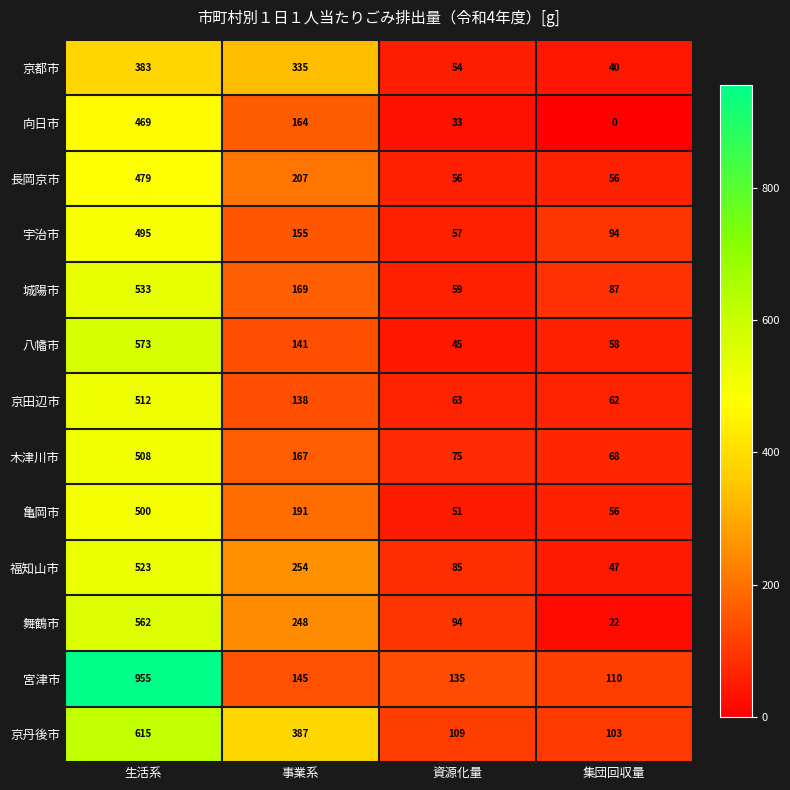

Which series has the largest total across all categories?

宮津市